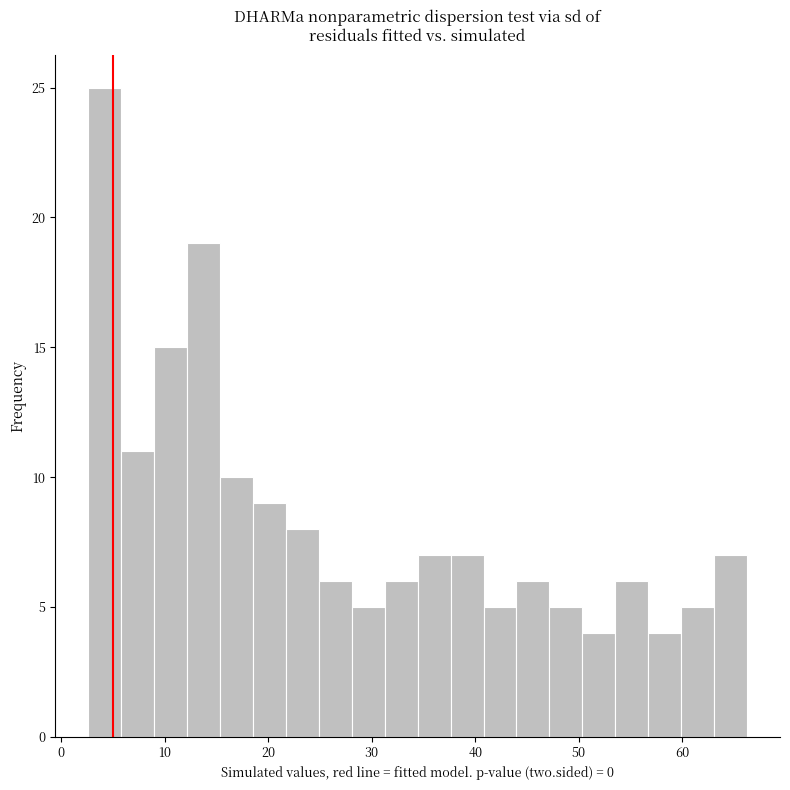

Read against the x-axis, roughly where is the centre of the tallest bar?

4